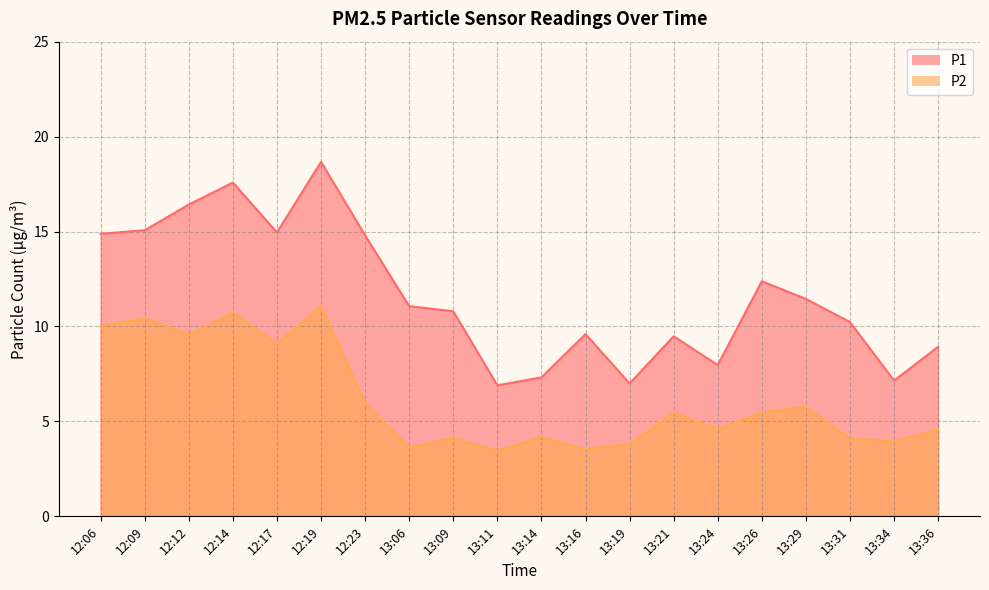

How many distinct data groups are displayed?

2